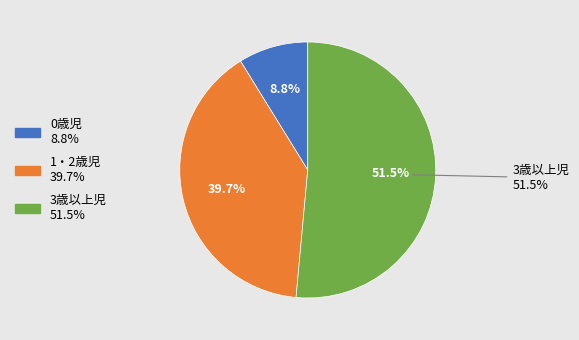

The 1・2歳児 slice represents 40% of the pie. True or false?

True